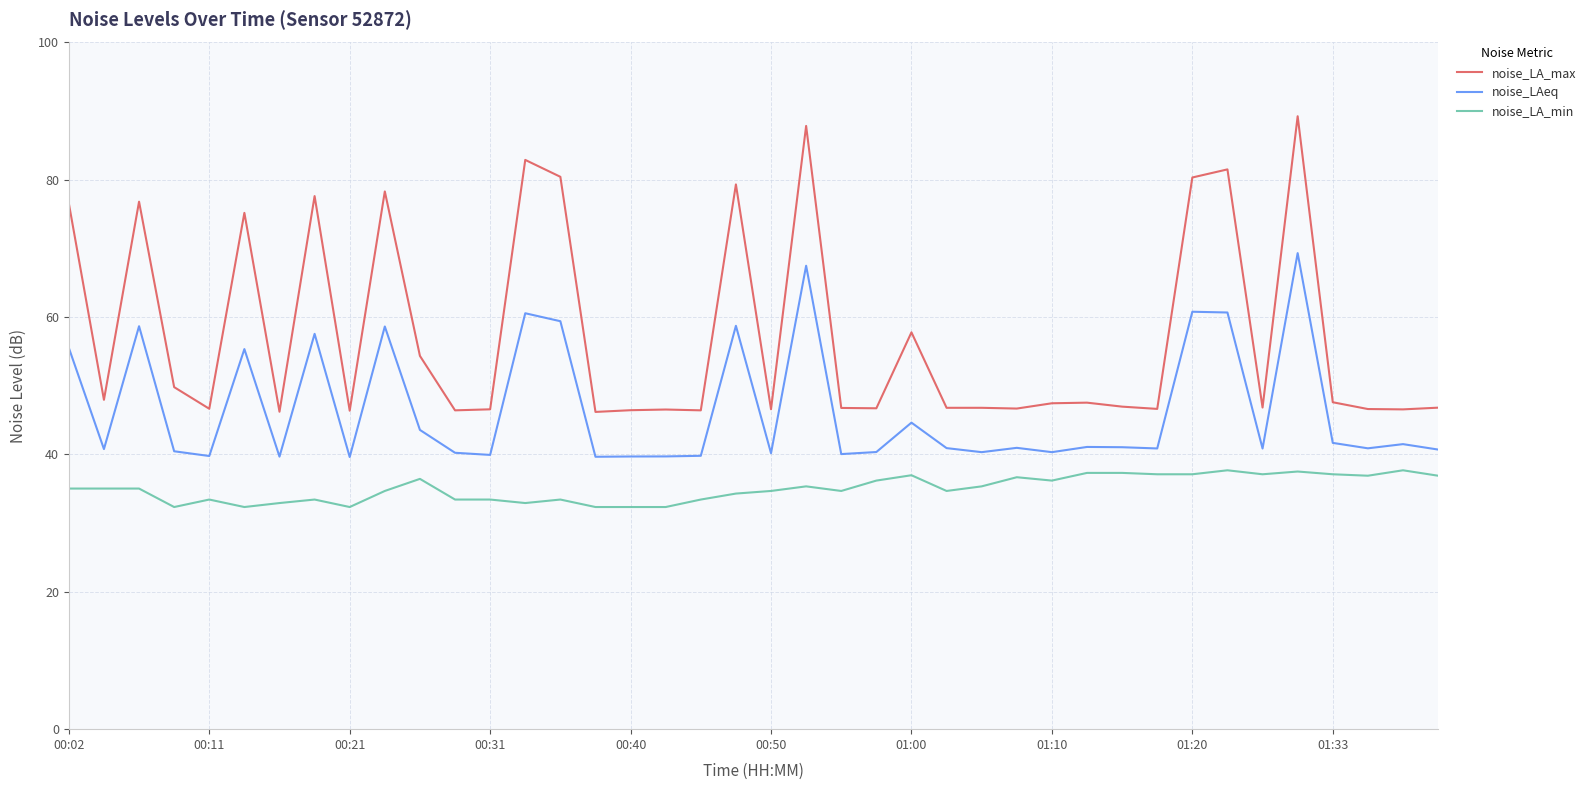

What is the greatest value displayed?

89.3